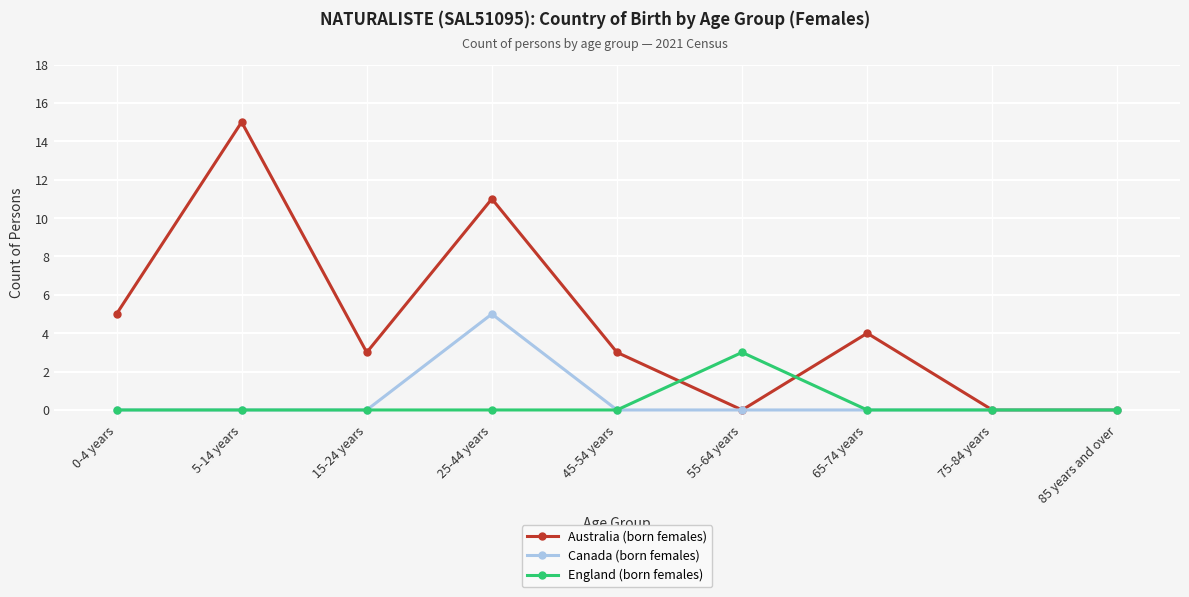

Which series changed the most between 25-44 years and 65-74 years?

Australia (born females)